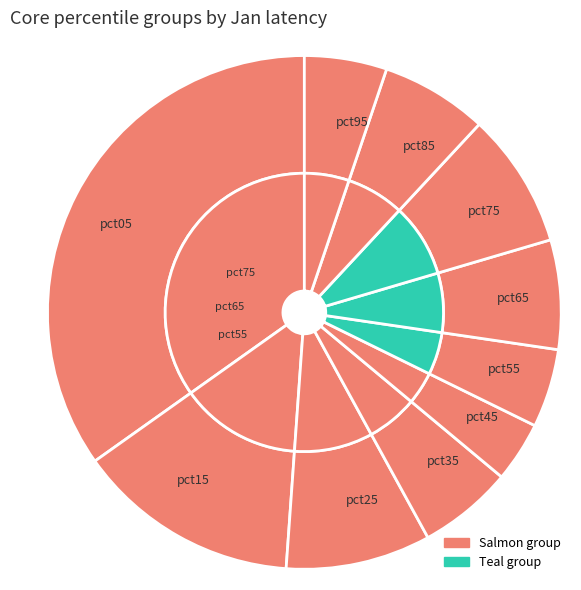

How many slices are in this pie chart?

10